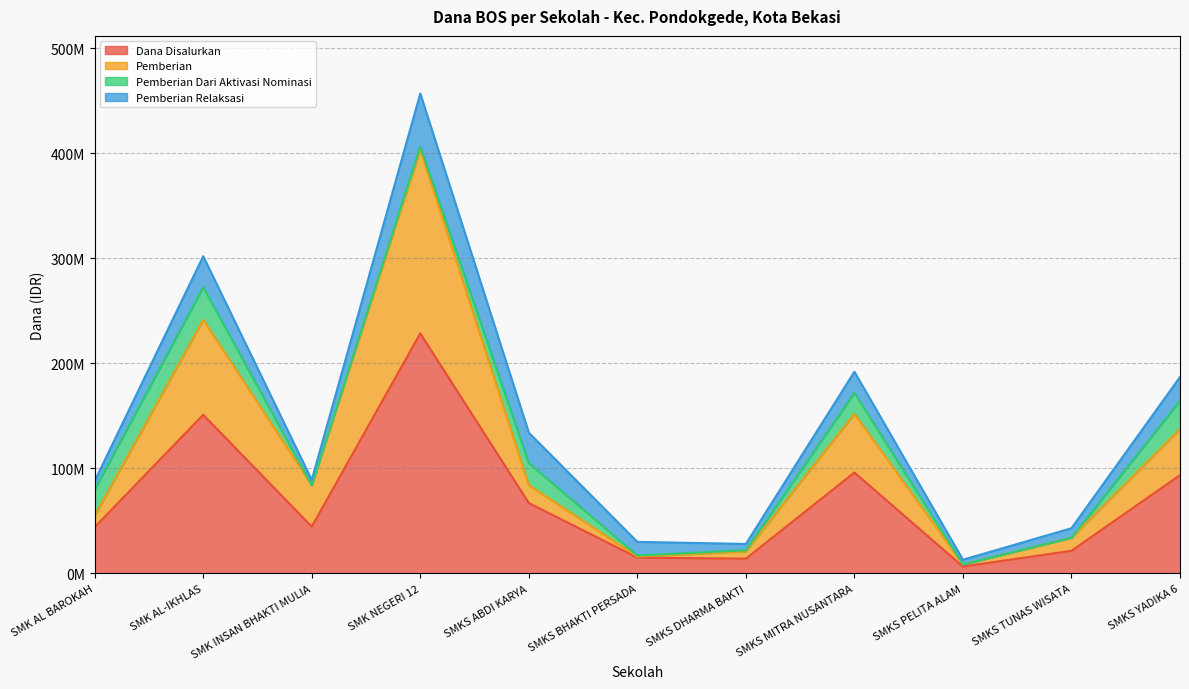

What is the difference between the Dana Disalurkan values at SMK NEGERI 12 and SMKS YADIKA 6?

135000000